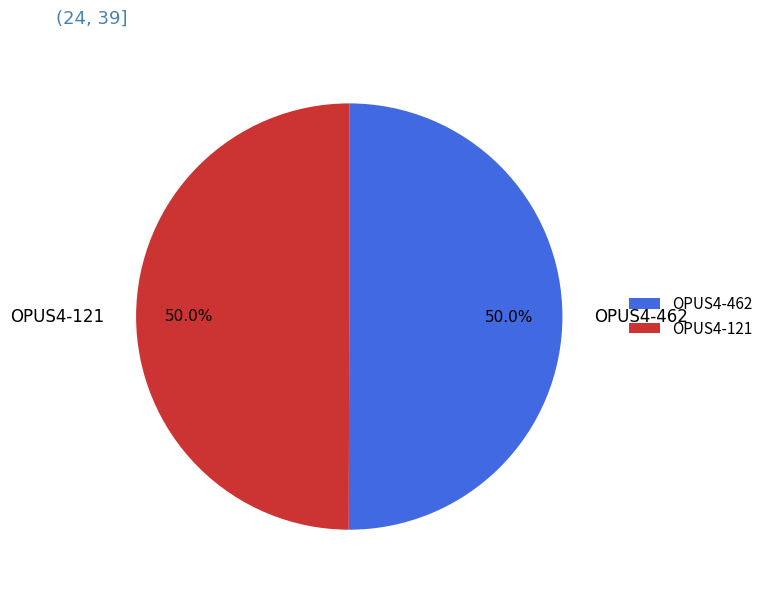

The OPUS4-121 slice represents 55% of the pie. True or false?

False